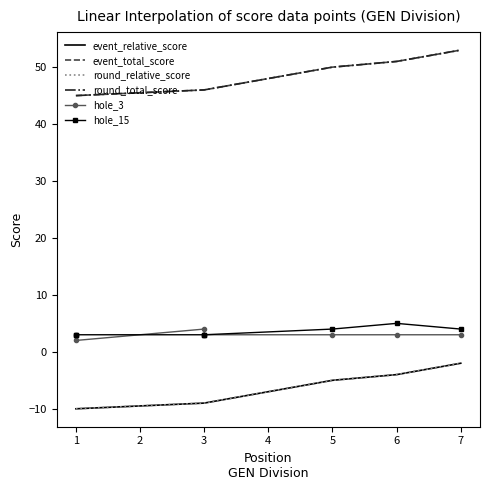

True or false: hole_3 and round_relative_score cross at least once.

False